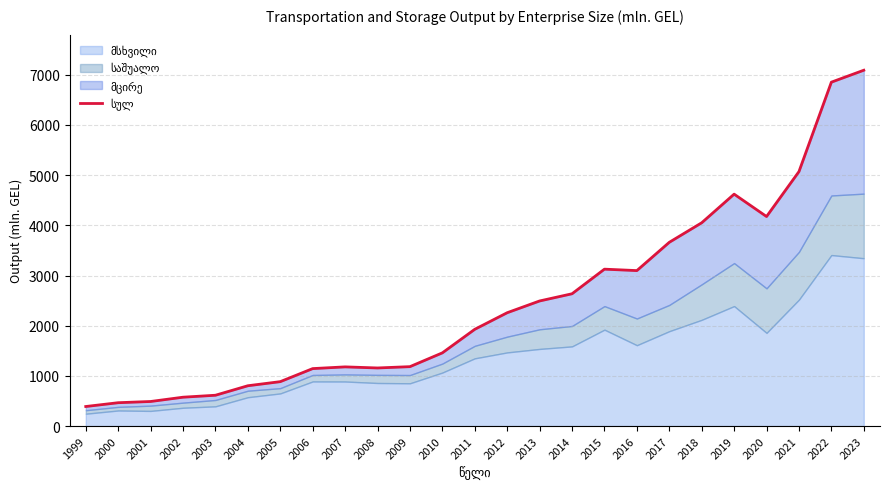

What is the difference between the maximum and minimum values?

6701.1